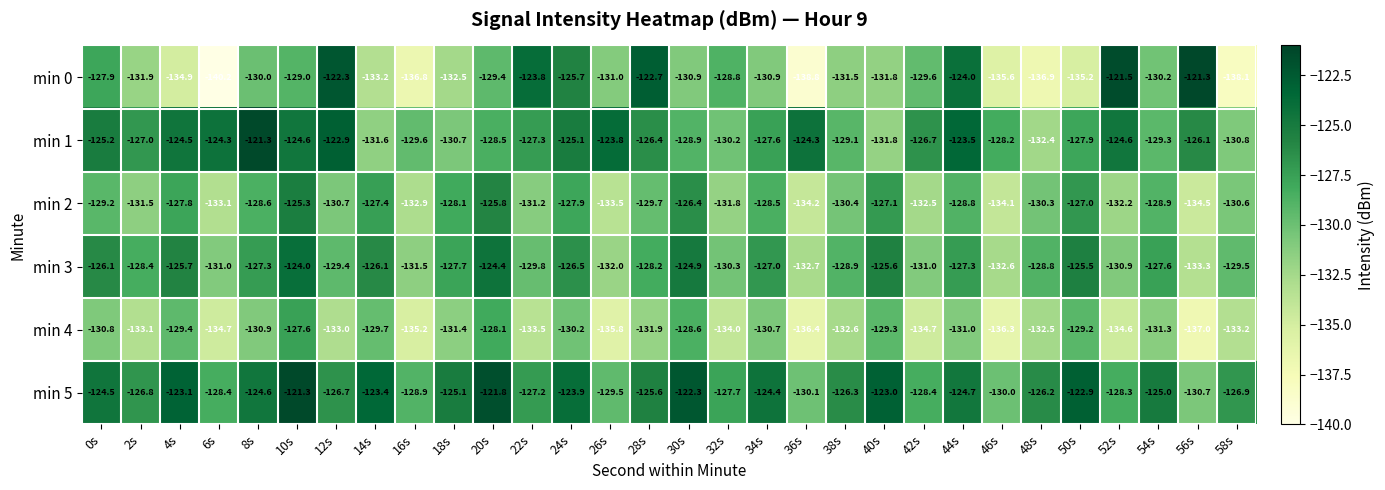

At which label does min 2 first exceed -129?

4s